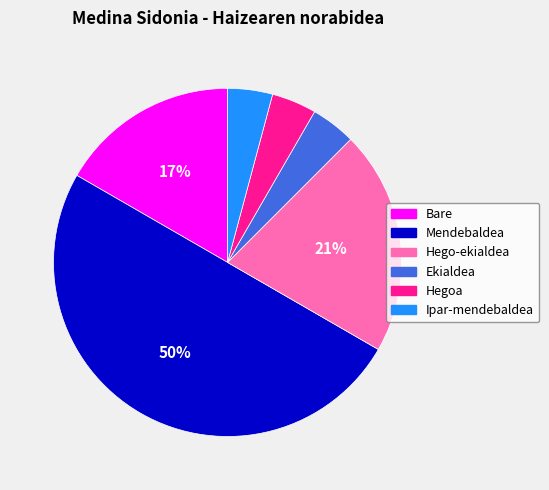

To the nearest percent, what portion does Hegoa represent?

4%